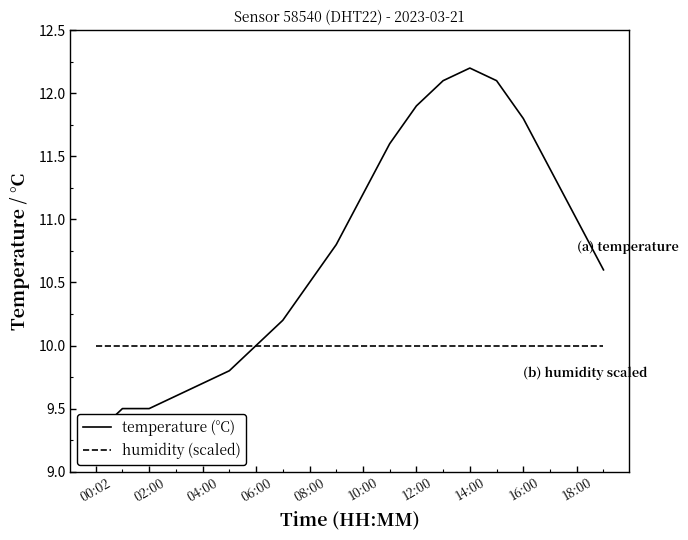

How many intersections are there between humidity (scaled) and temperature (°C)?

1